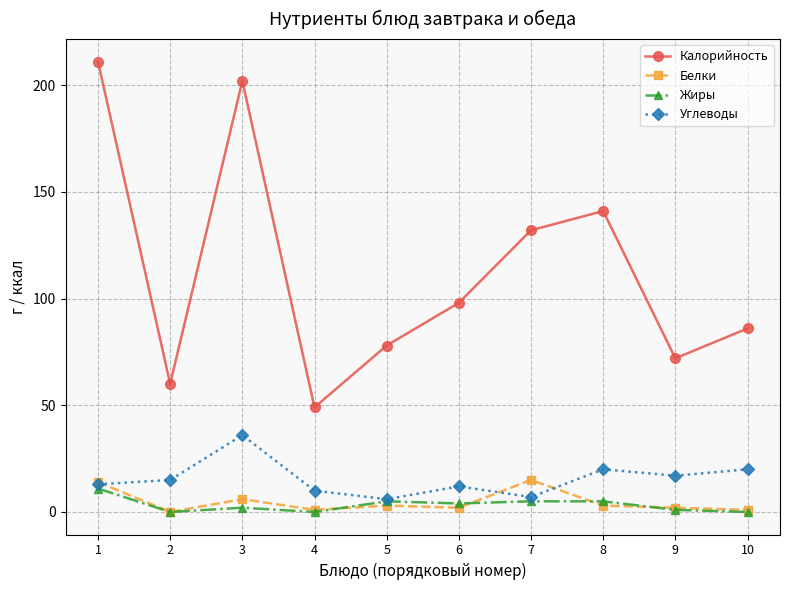

What is the highest value of the Жиры series?

11